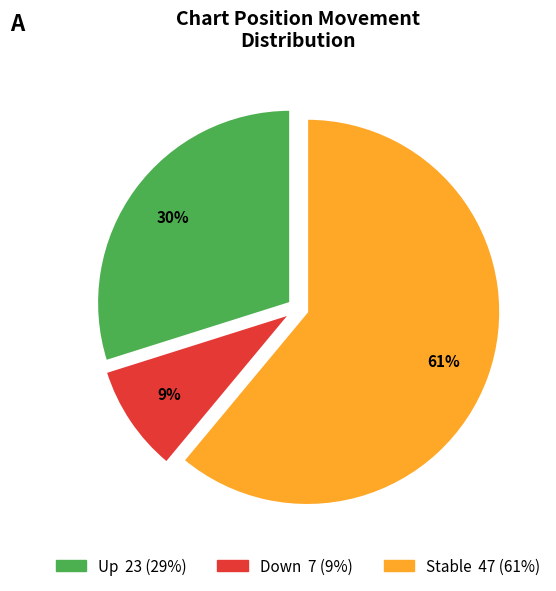

How many segments does this pie chart have?

3